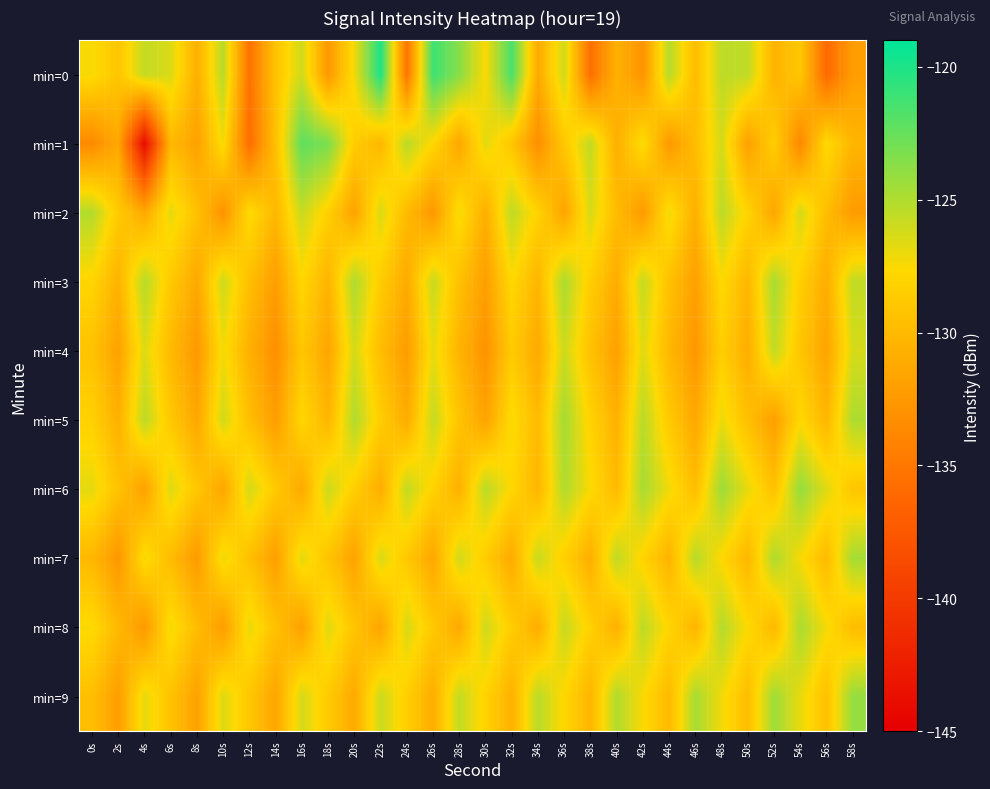

Rank the series at 28s from lowest to highest value.

min=1, min=8, min=6, min=4, min=3, min=5, min=2, min=7, min=9, min=0